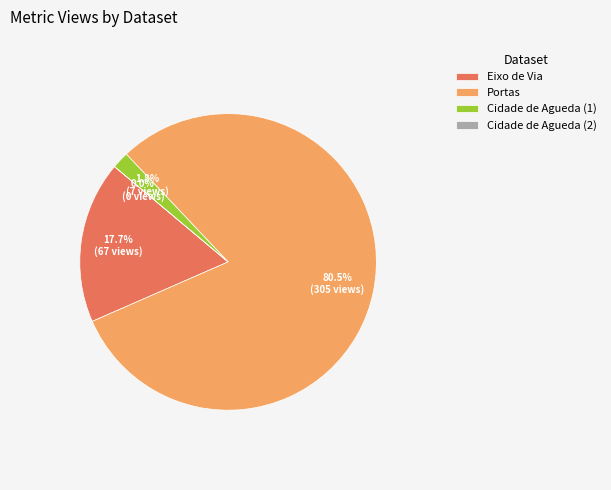

What percentage is NOT represented by Cidade de Agueda (1)?

98.2%